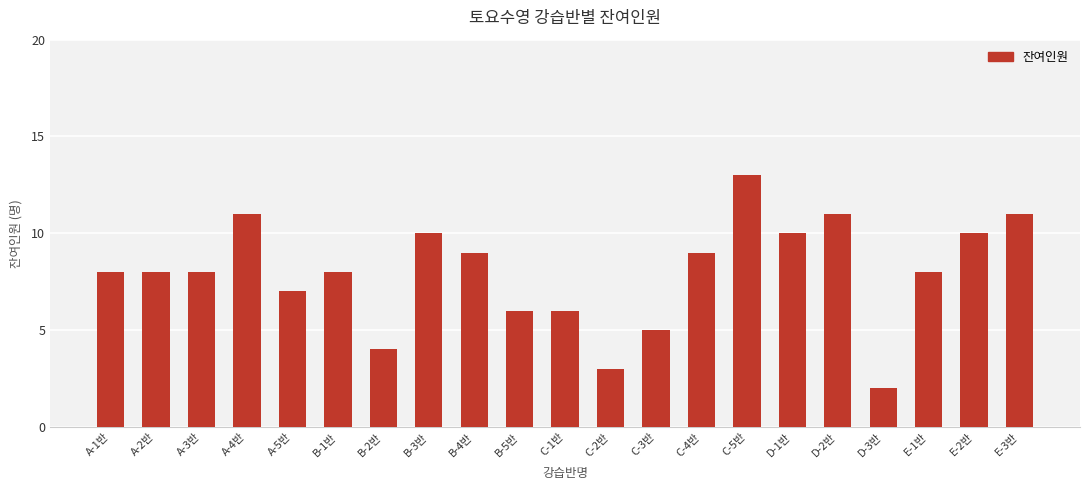

Which category has the lowest value across all series?

D-3반